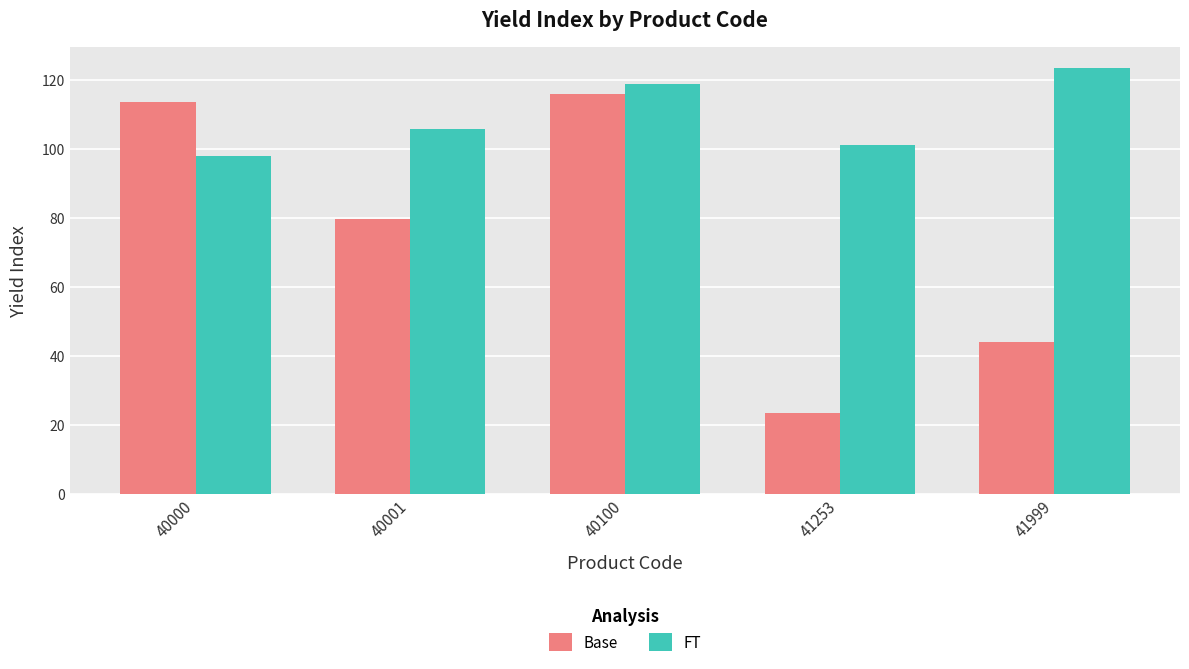

Which label corresponds to the largest value in the chart?

41999